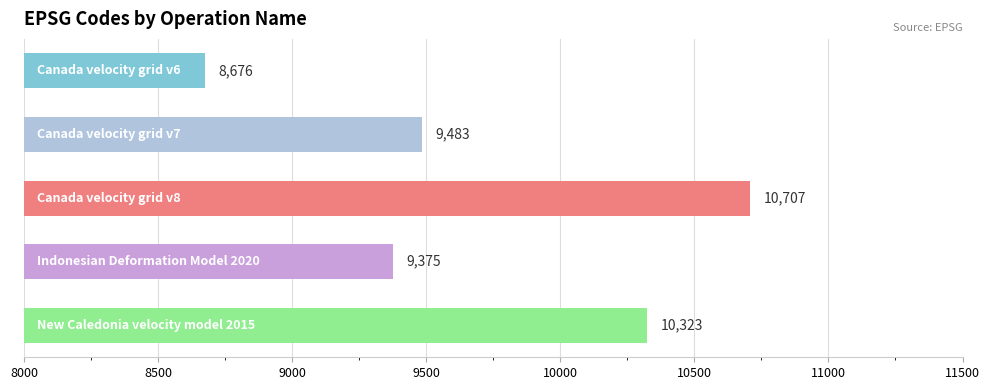

What is the smallest value displayed?

8676